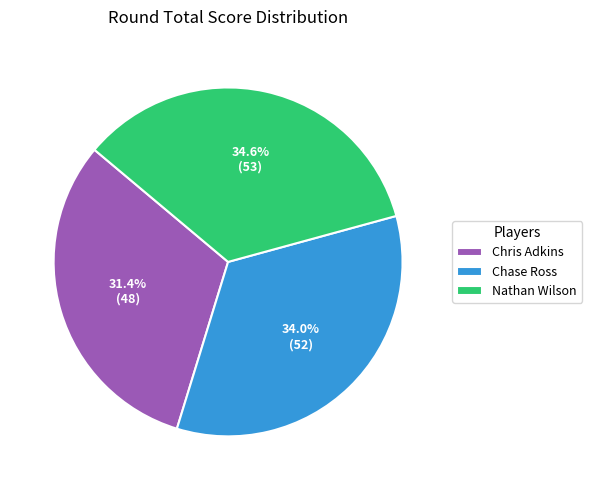

Is it true that Chase Ross is 34% of the pie?

True